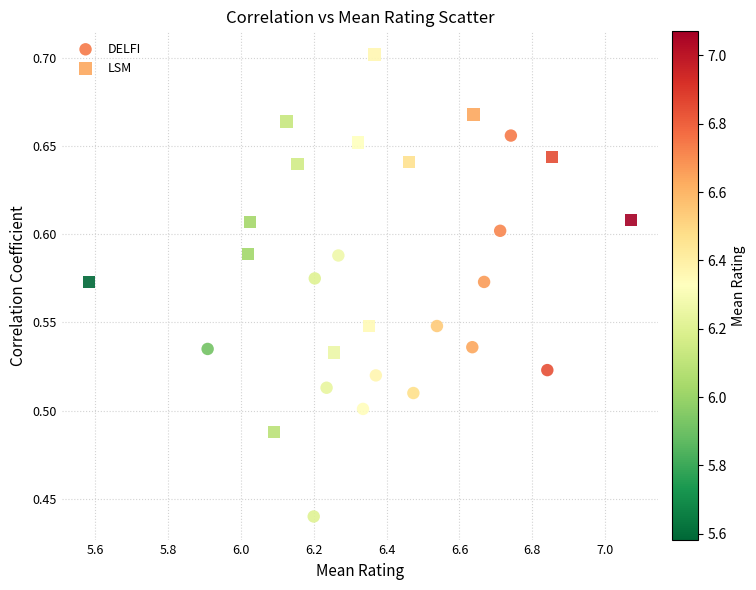

Which series contains the lowest Y value?

DELFI